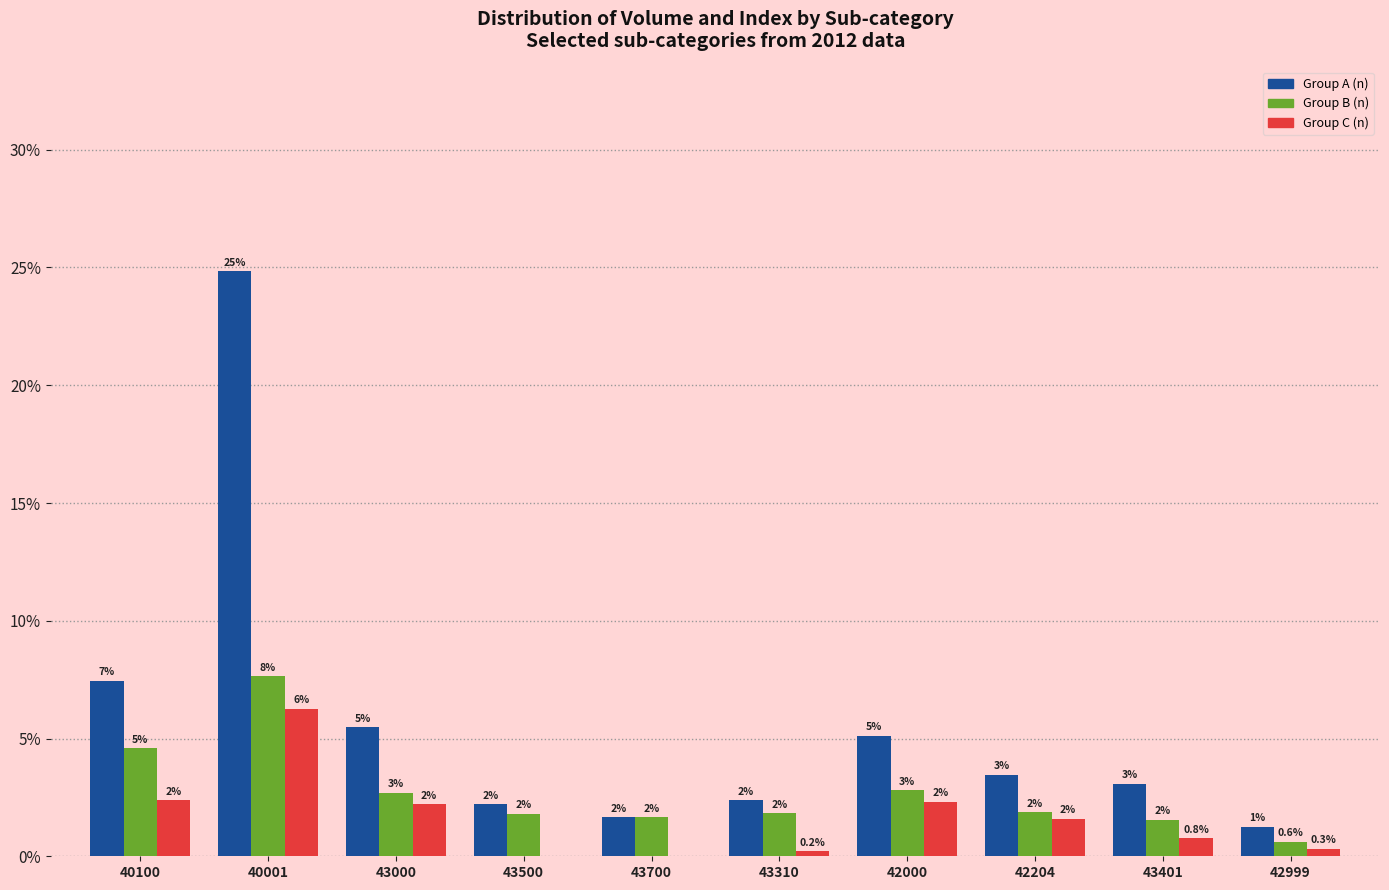

How many groups of bars are there?

10